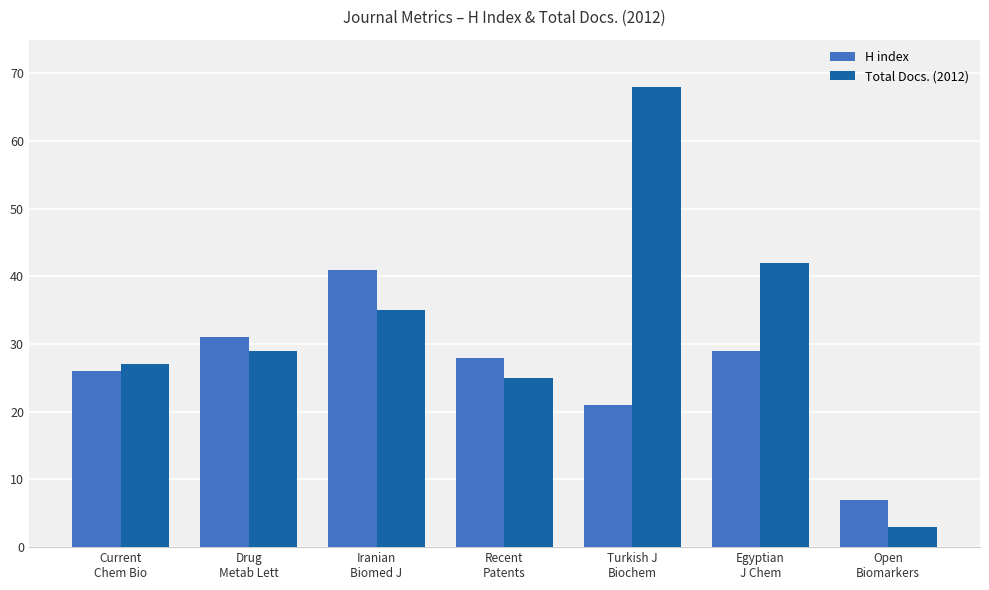

Which series has the widest spread of values?

Total Docs. (2012)